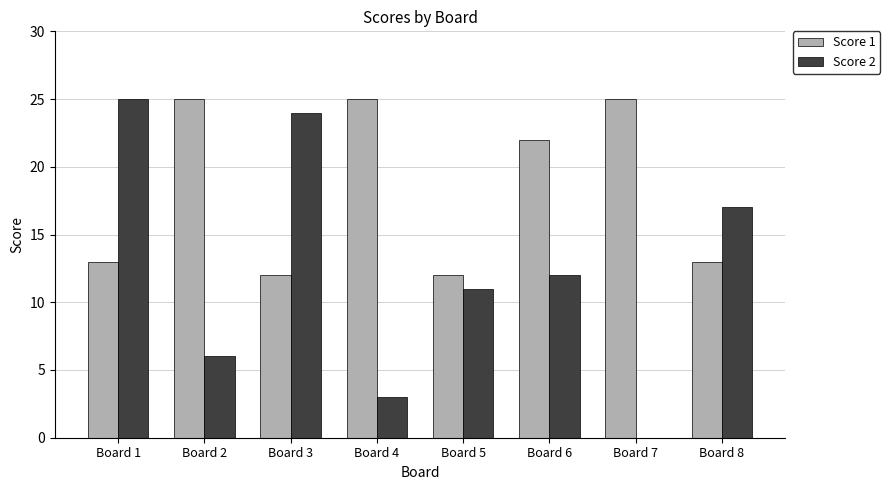

Which series has the largest range (max minus min)?

Score 2